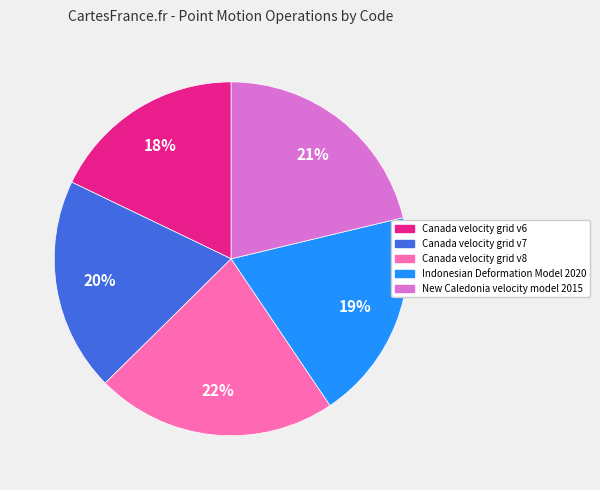

The Indonesian Deformation Model 2020 slice represents 10% of the pie. True or false?

False